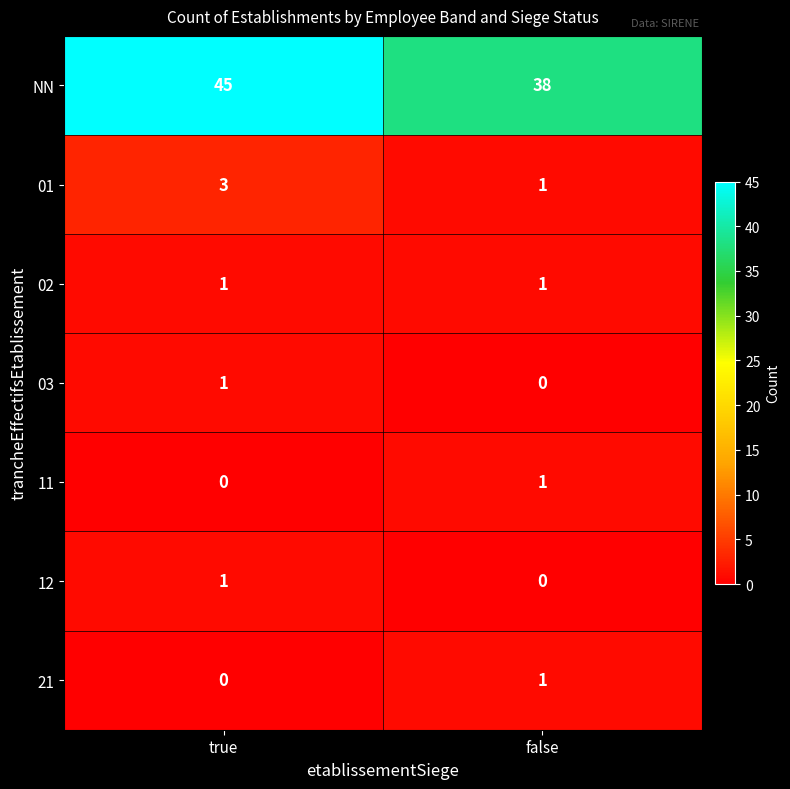

At which category is the sum across all series the highest?

true